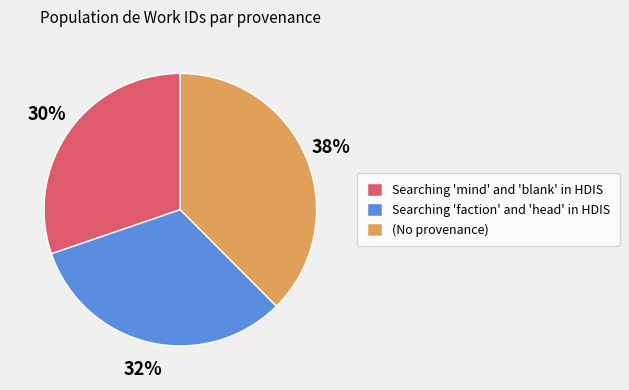

The Searching 'faction' and 'head' in HDIS slice represents 32% of the pie. True or false?

True